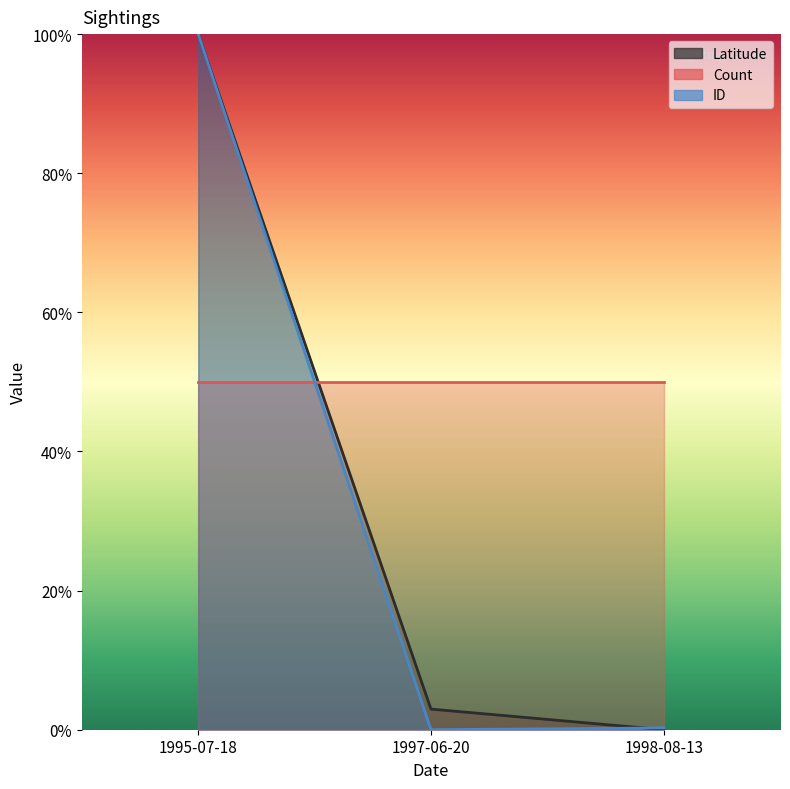

The value of Latitude at 1997-06-20 is 0.0. True or false?

True